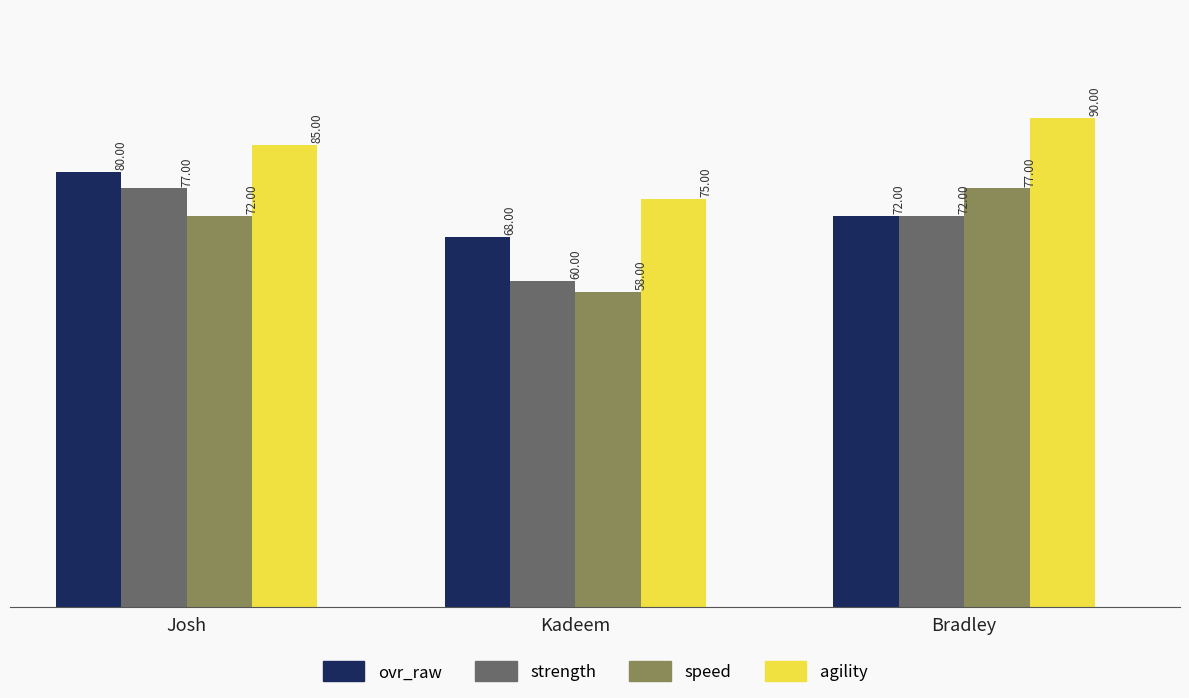

At how many categories does at least one series exceed 63?

3